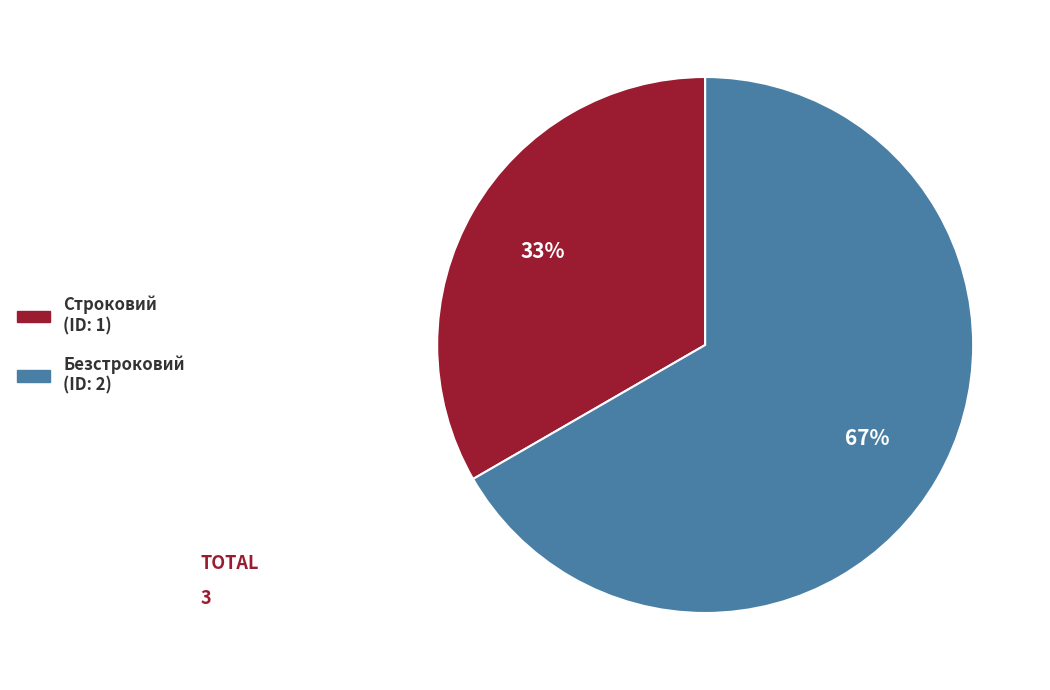

What is the largest slice in the pie chart?

Безстроковий